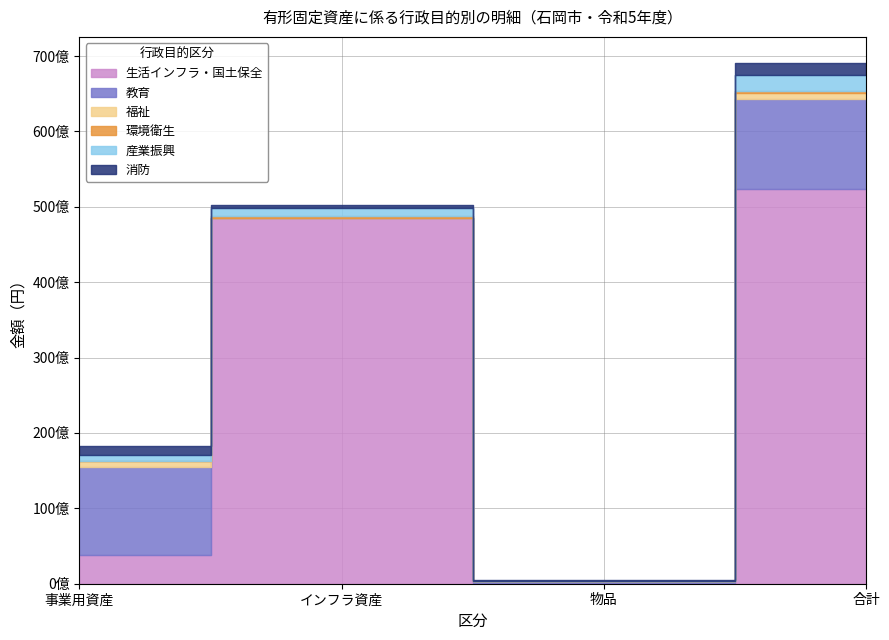

True or false: 産業振興 and 消防 cross at least once.

True